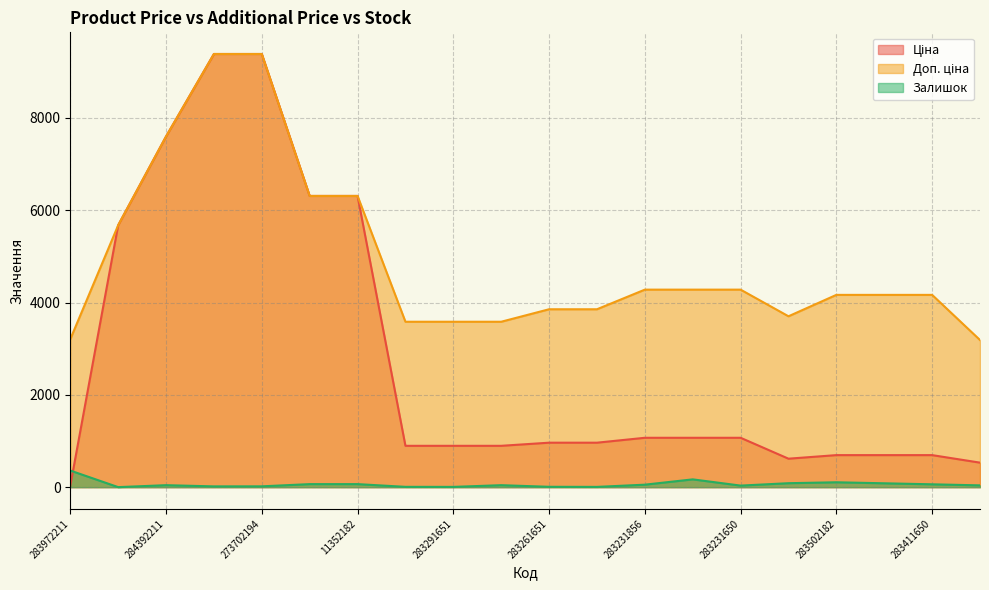

Reading right to left, list all the values displayed in this chart.

Ціна: 531.3	694.3	694.3	694.3	617.0	1069.8	1069.8	1069.8	963.5	963.5	895.9	895.9	895.9	6308.8	6308.8	9384.0	9384.0	7596.5	5673.8	32.0
Доп. ціна: 3187.6	4165.6	4165.6	4165.6	3701.9	4279.1	4279.1	4279.1	3854.0	3854.0	3583.6	3583.6	3583.6	6308.8	6308.8	9384.0	9384.0	7596.5	5673.8	3205.0
Залишок: 39.0	62.0	84.0	106.0	86.0	34.0	169.0	54.0	6.0	8.0	43.0	6.0	7.0	66.0	66.0	18.0	17.0	43.0	1.0	360.0